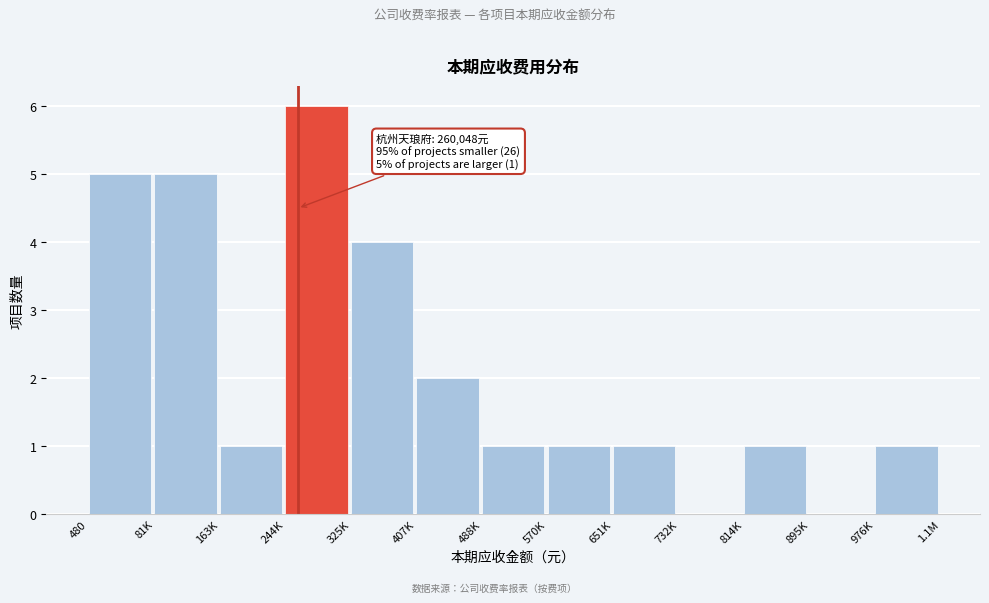

Reading left to right, what are all the values shown in this chart?

480=5	81K=5	163K=1	244K=6	325K=4	407K=2	488K=1	570K=1	651K=1	732K=0	814K=1	895K=0	976K=1